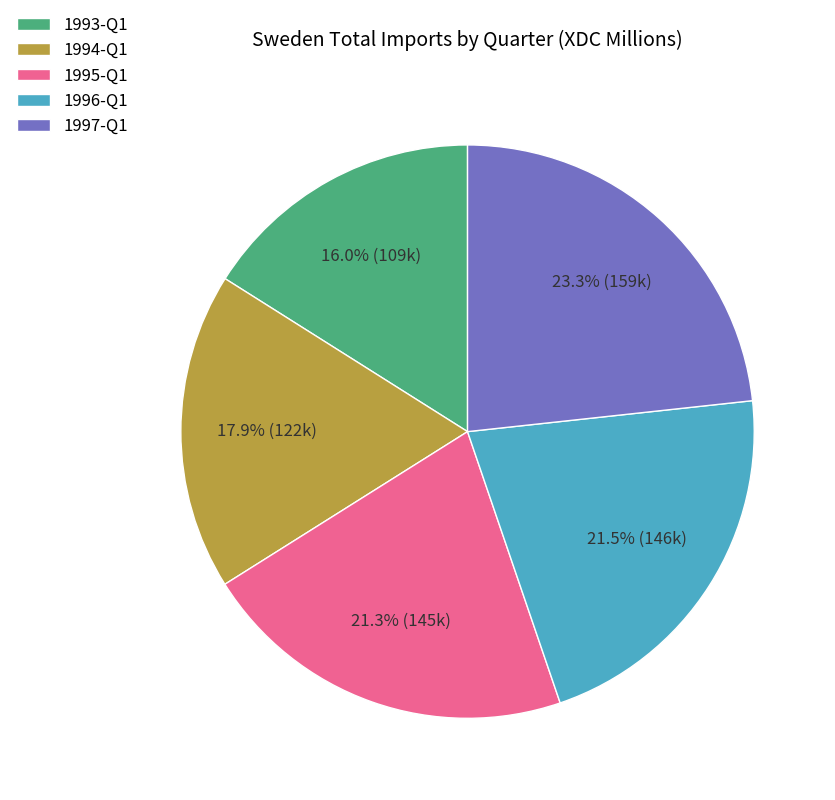

Which category has the smallest portion of the pie?

1993-Q1